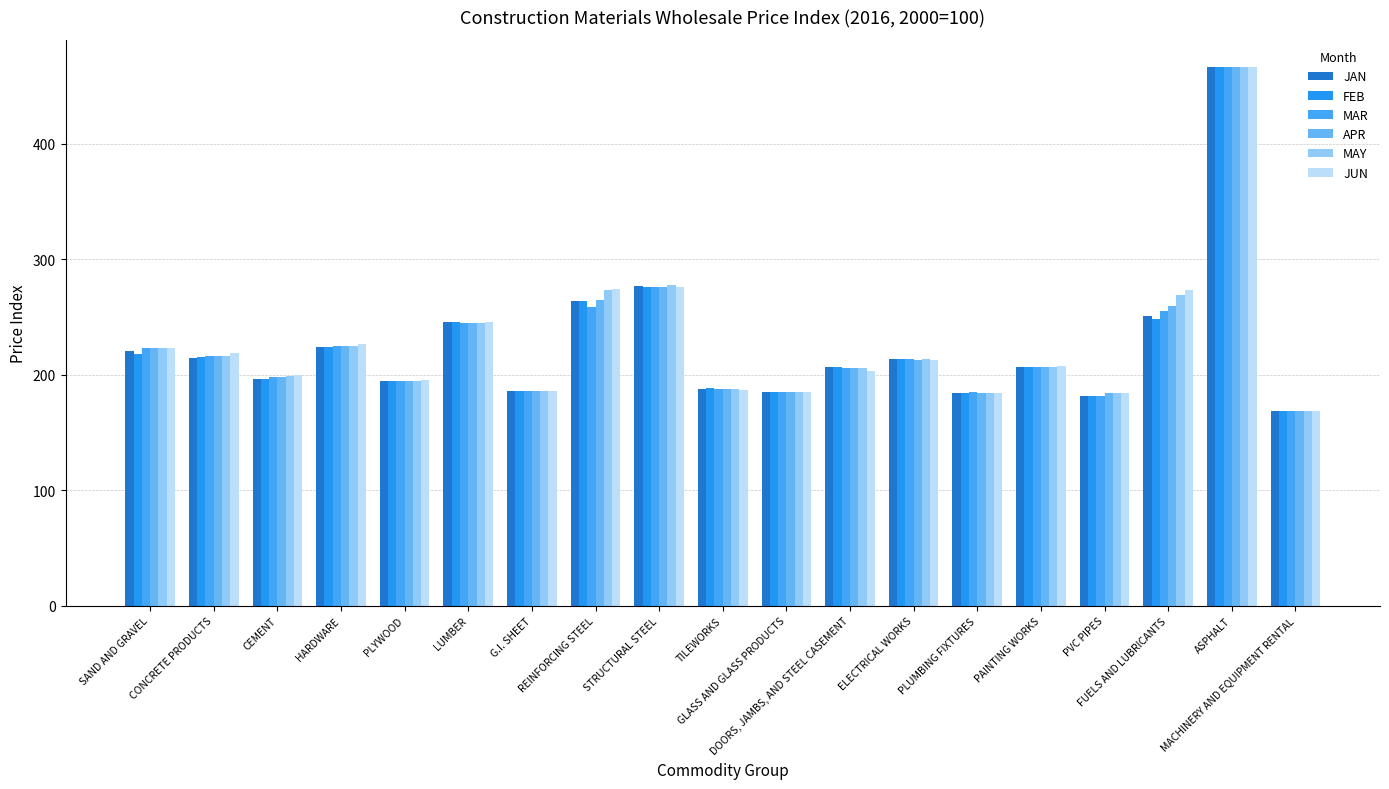

List the series in order of their peak value, highest first.

JAN, FEB, MAR, APR, MAY, JUN